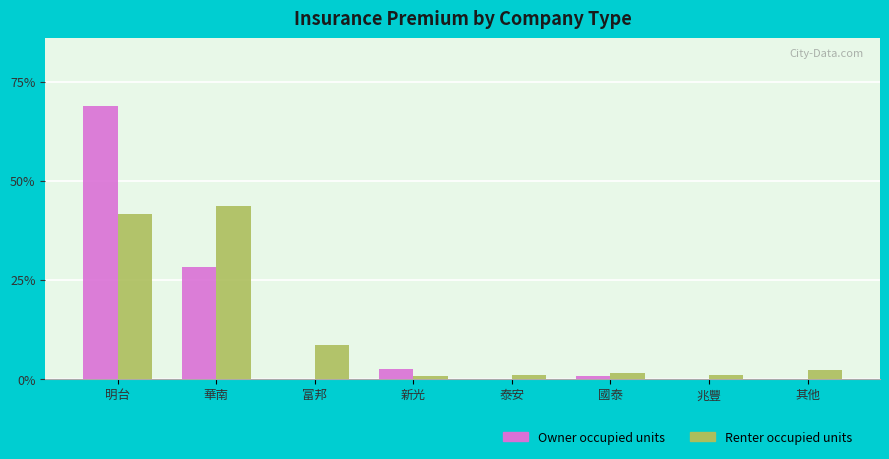

Count the number of data series in this chart.

2